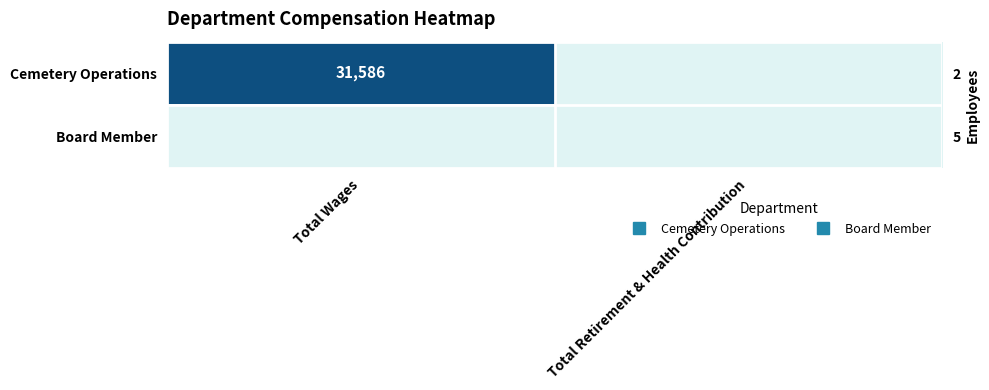

Which category has the lowest value across all series?

Total Retirement & Health Contribution